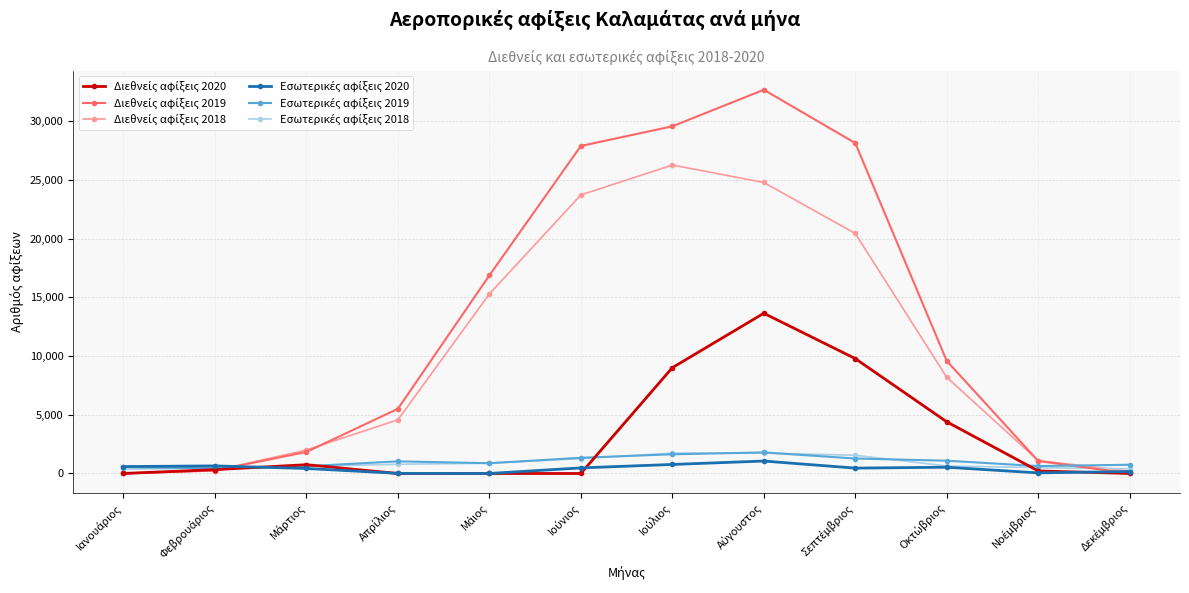

At how many categories does at least one series exceed 18472?

4